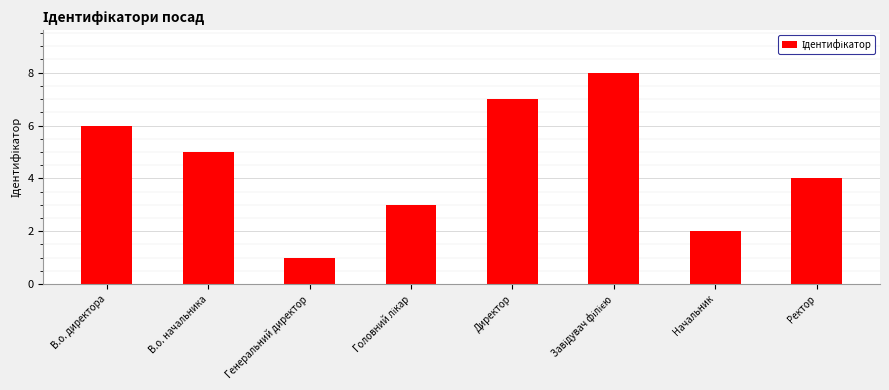

How many data points are less than 5?

4